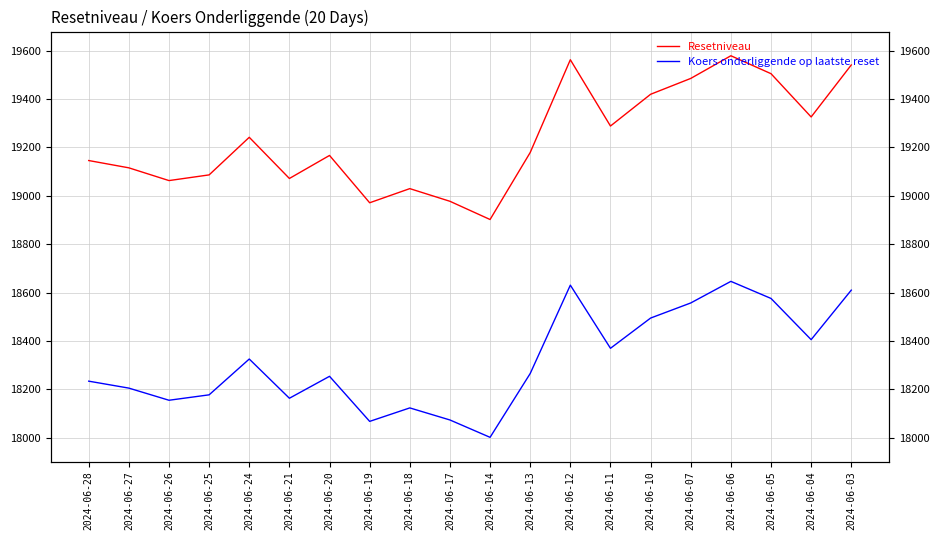

What is the maximum value shown in the chart?

19578.8